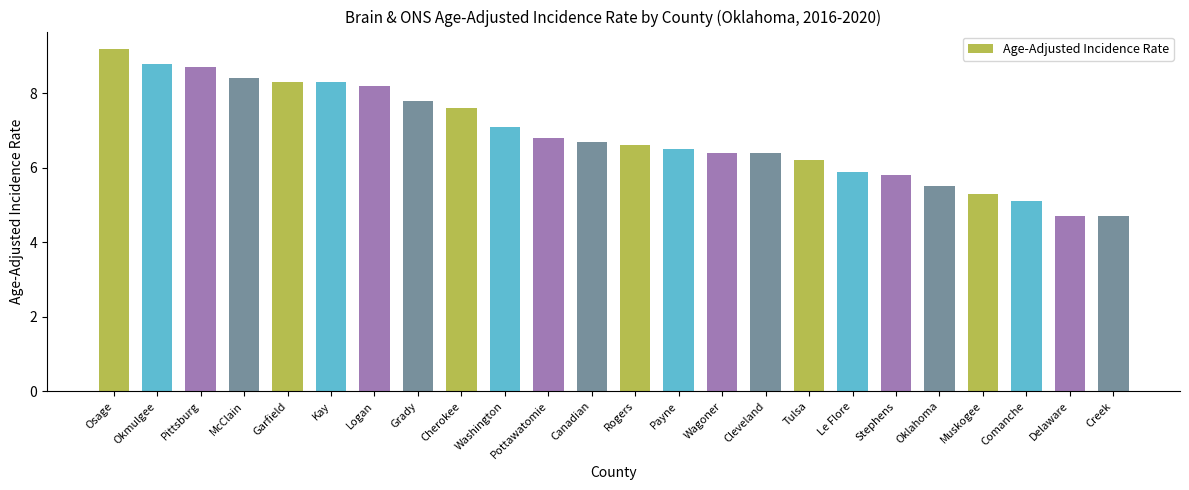

What is the difference between the maximum and minimum values?

4.5